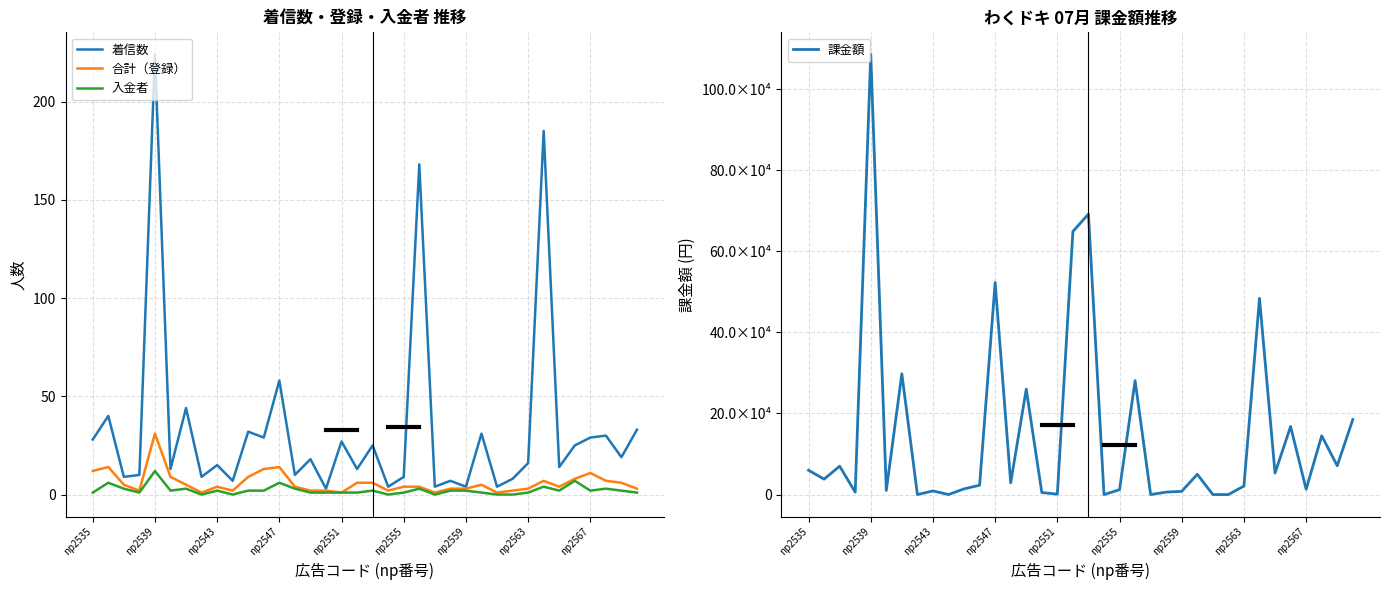

Which category has the highest value in the 入金者 series?

np2539